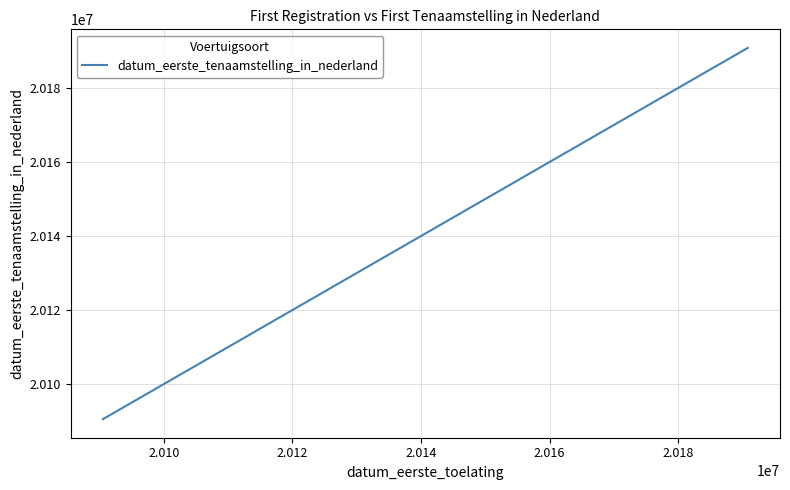

What is the greatest value displayed?

20190809